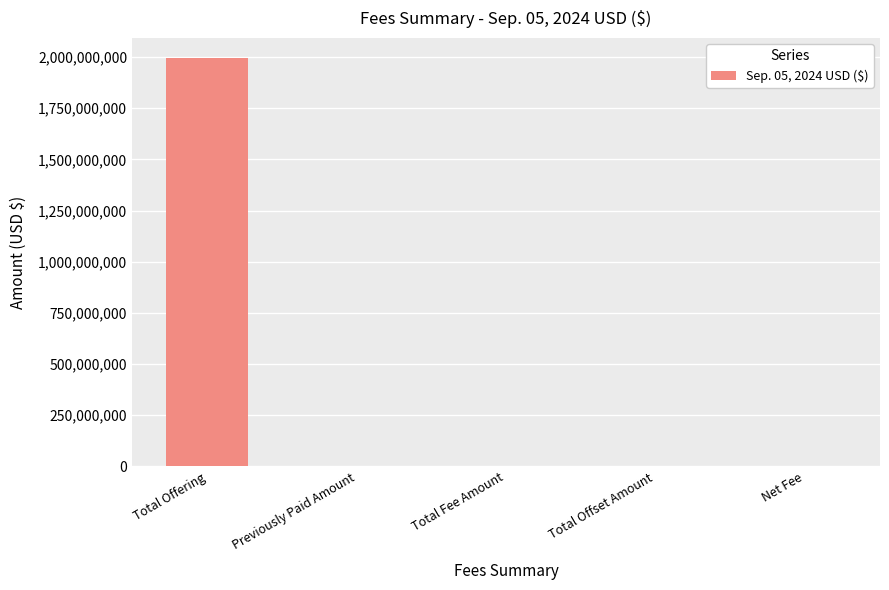

What is the sum of all values?

1994718668